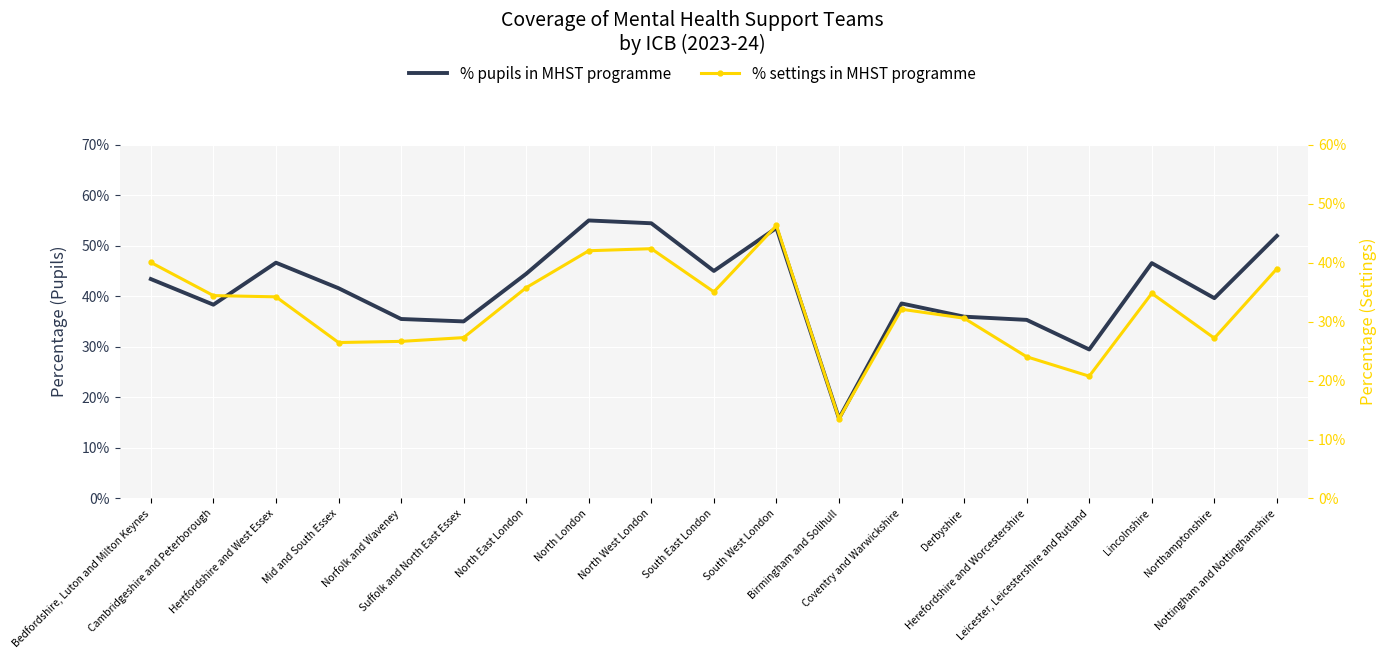

True or false: % settings in MHST programme and % pupils in MHST programme intersect in this chart.

False